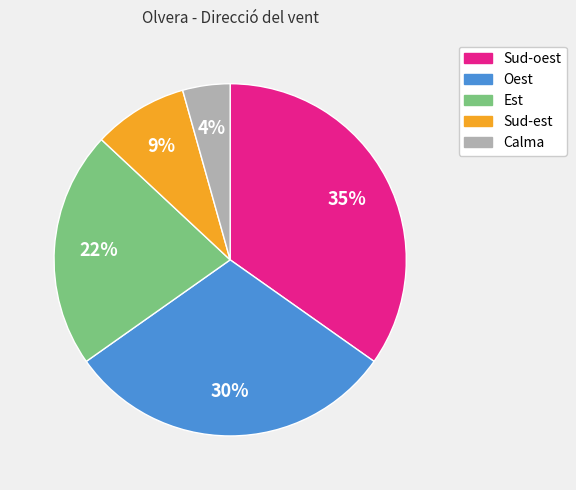

Rank the categories by value from lowest to highest.

Calma, Sud-est, Est, Oest, Sud-oest